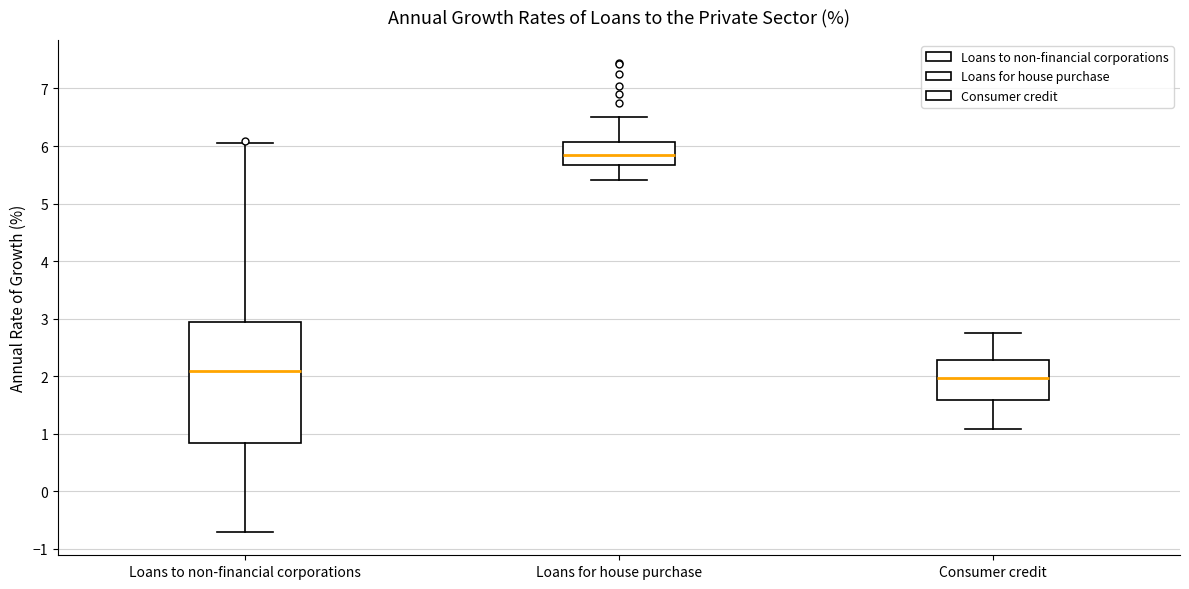

Where does the median line of the box for Loans for house purchase sit on the y-axis? The values are not printed on the chart, so give them approximately, as read against the axis.

5.8